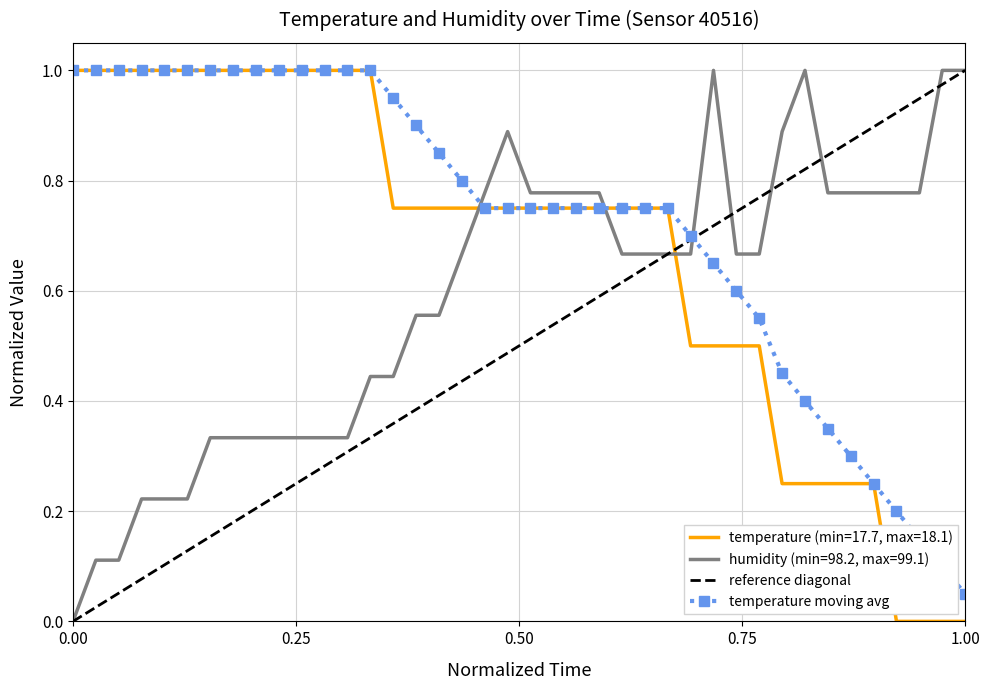

True or false: humidity (min=98.2, max=99.1) and temperature (min=17.7, max=18.1) cross at least once.

True